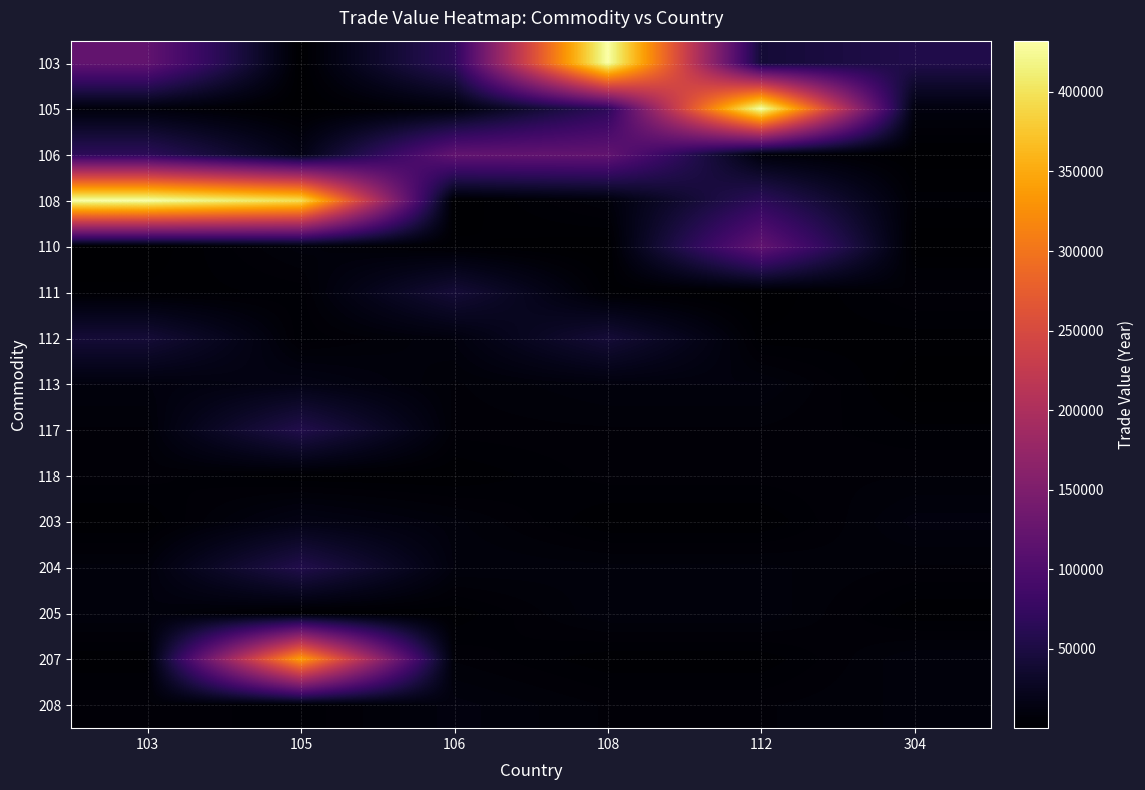

Which series has the largest total across all categories?

108